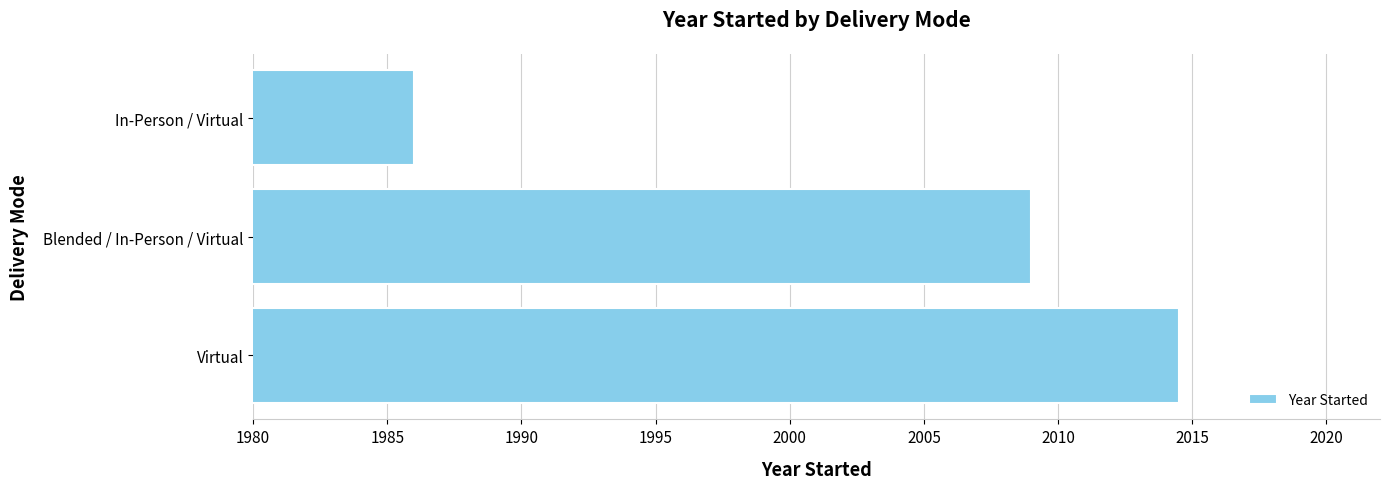

Which category has the lowest value across all series?

In-Person / Virtual